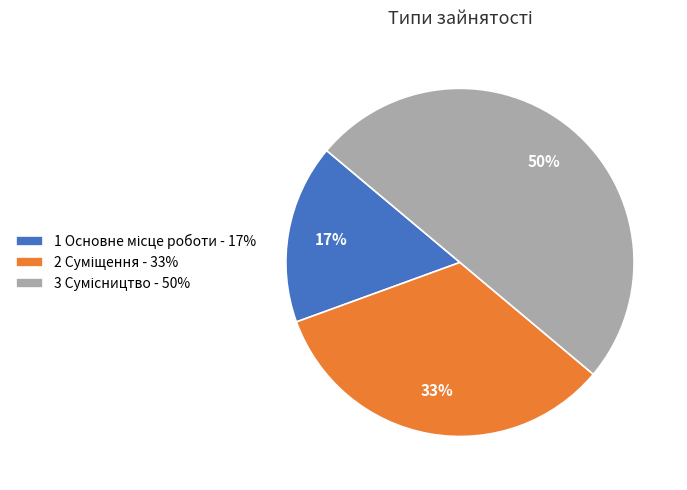

Count the number of slices in the pie.

3